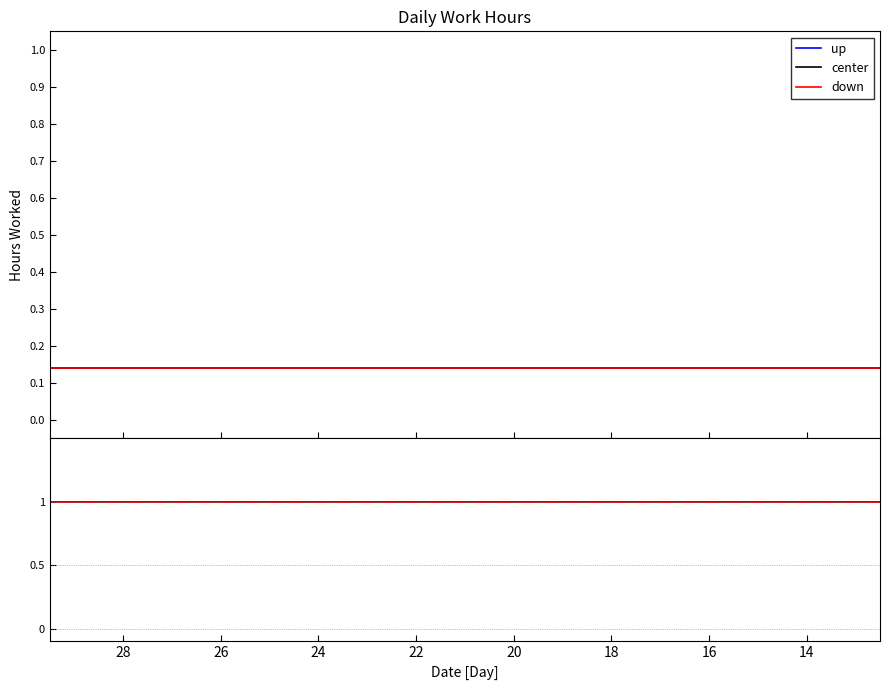

At which category does up reach its first local valley?

16